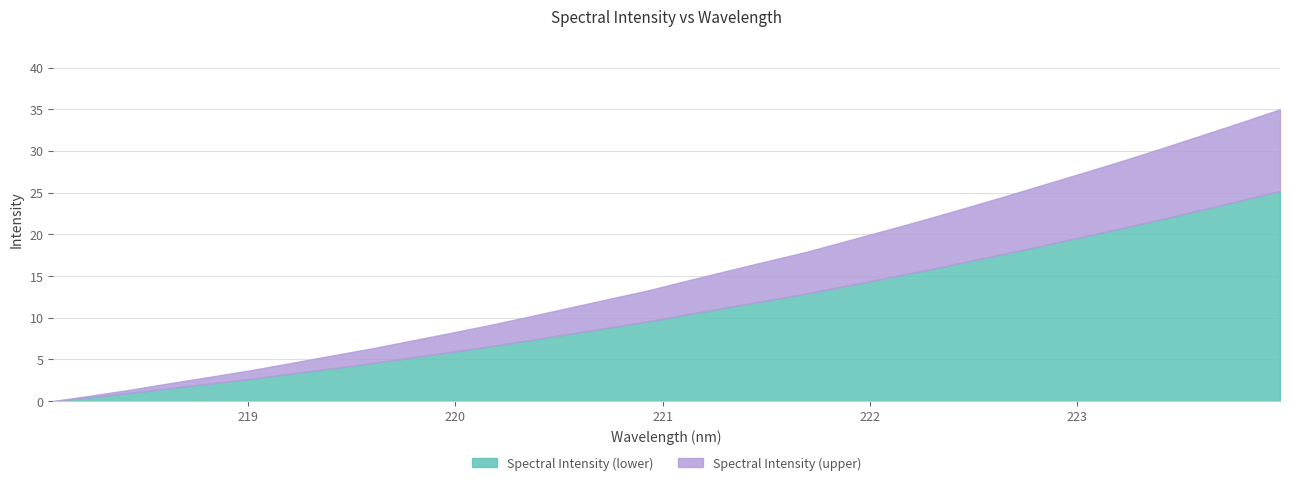

Where is the data nearest to the value 17?

221.4993